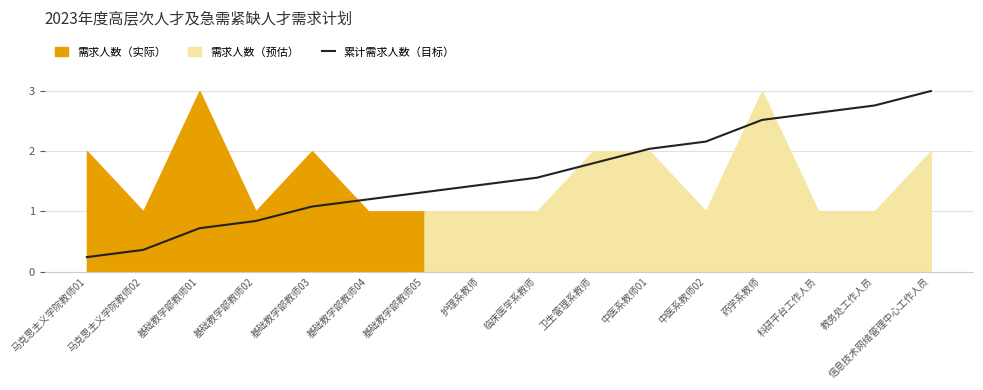

What is the maximum value shown in the chart?

3.0